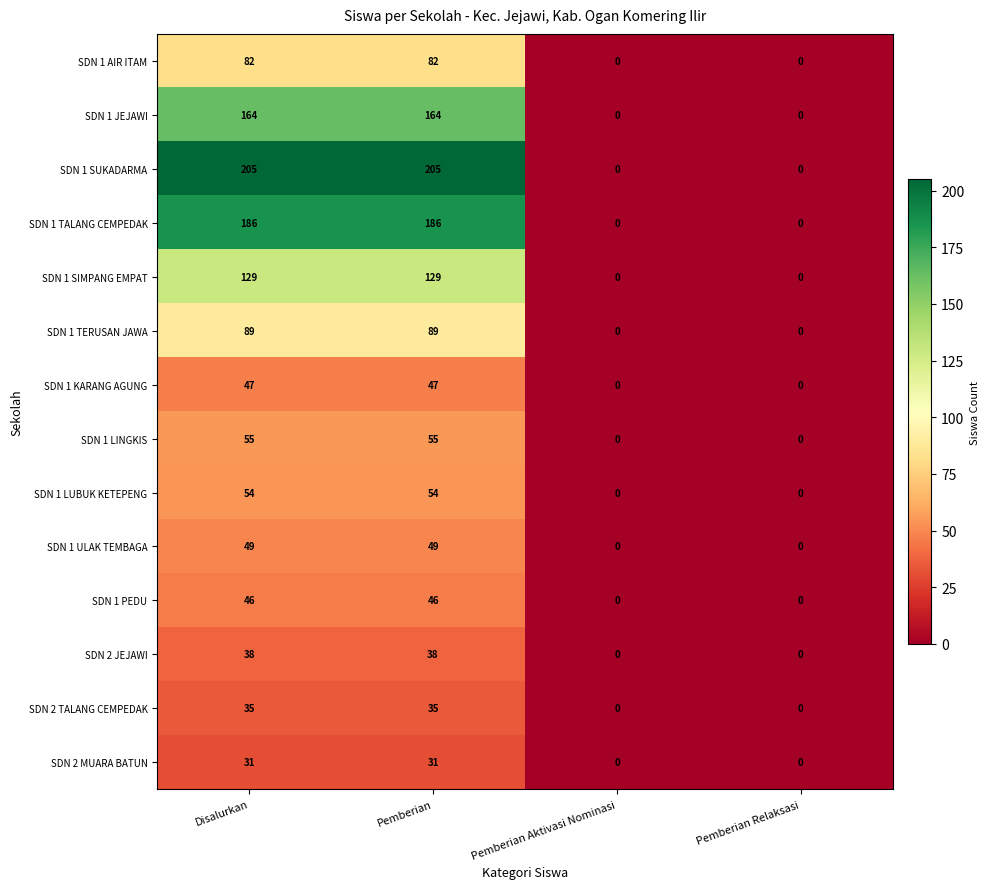

What is the sum of all SDN 1 TERUSAN JAWA values?

178